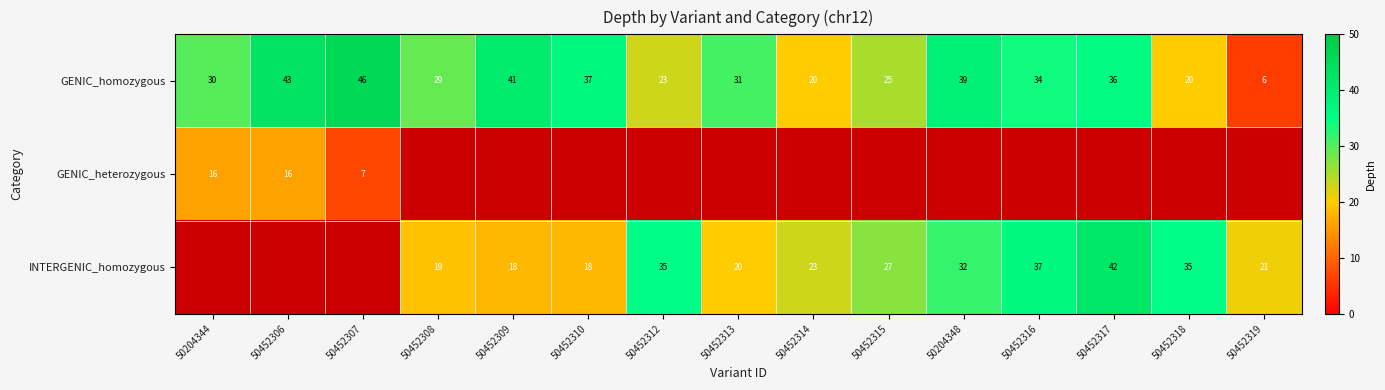

Which category has the lowest value in the GENIC_homozygous series?

50452319